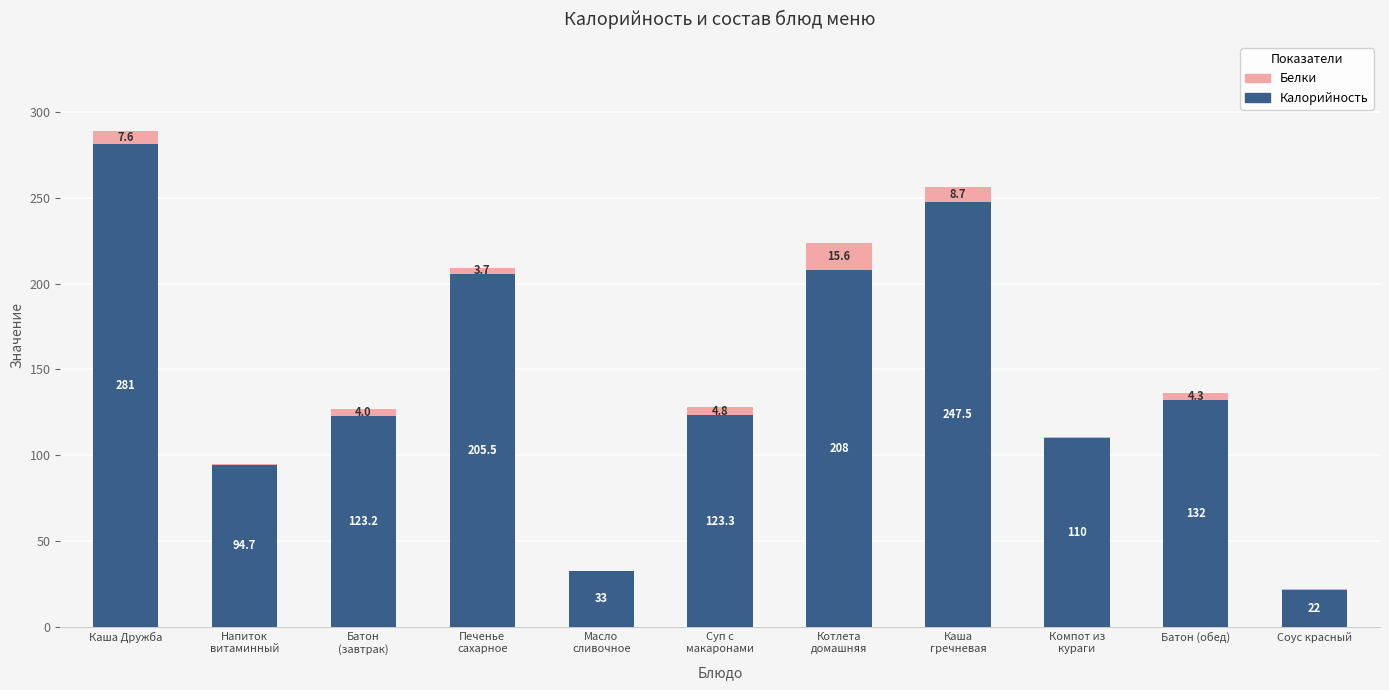

At which label is Калорийность closest to 151?

Батон (обед)